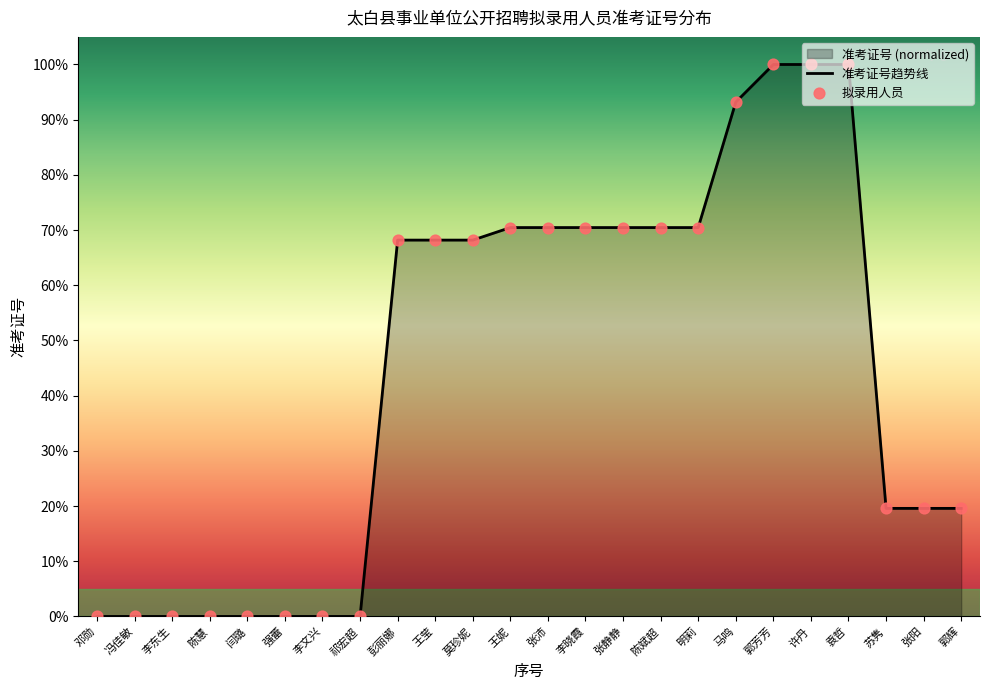

Which series reaches the maximum Y coordinate?

准考证号趋势线